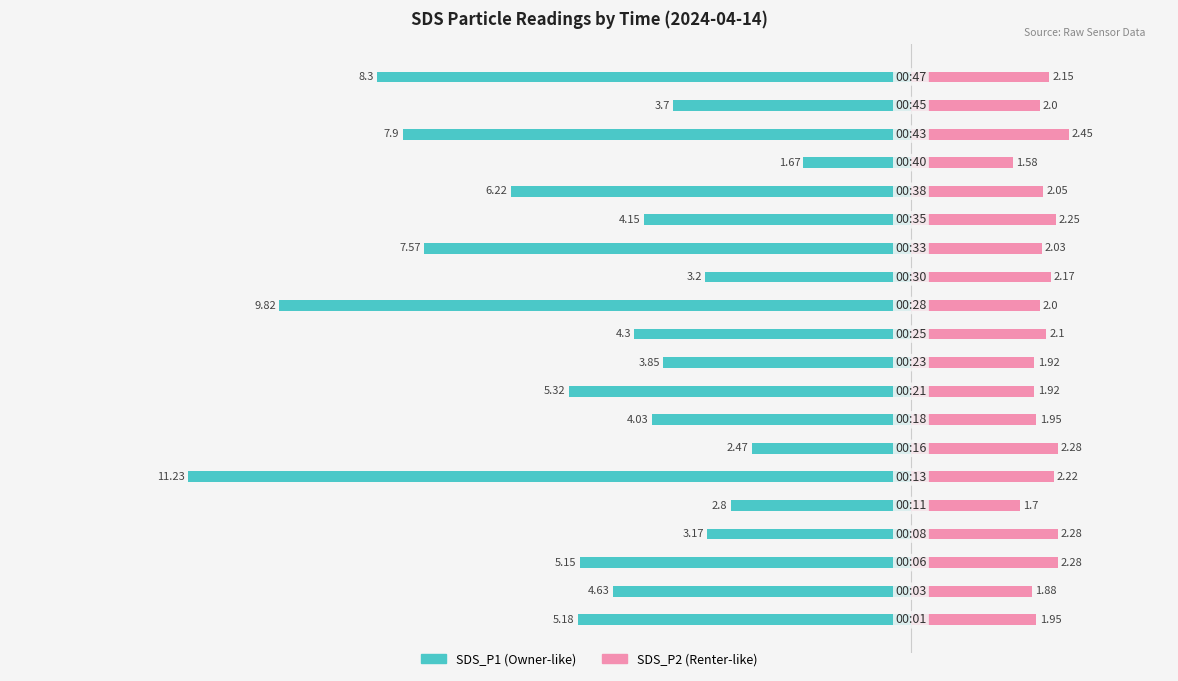

How many bars are there in total?

40